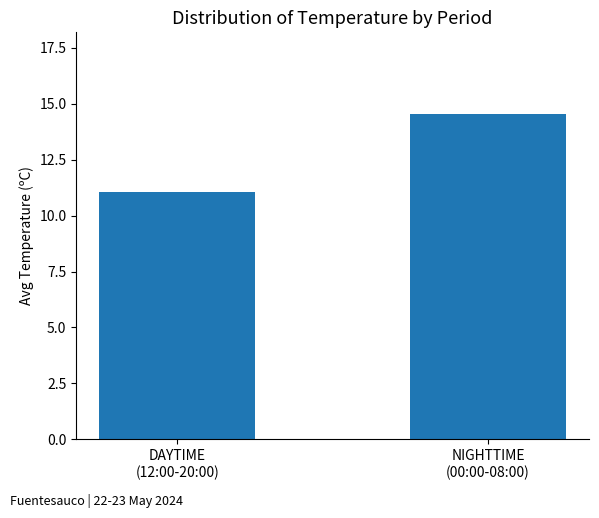

What is the minimum value shown in the chart?

11.0